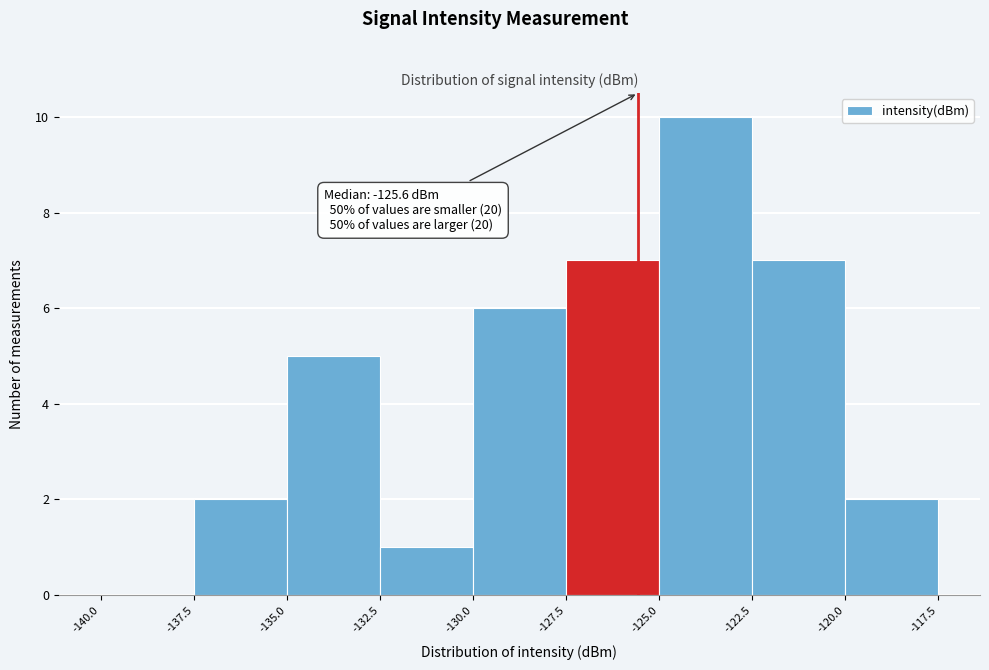

Over which range of the x-axis is the bar tallest?

-125.0 to -122.5